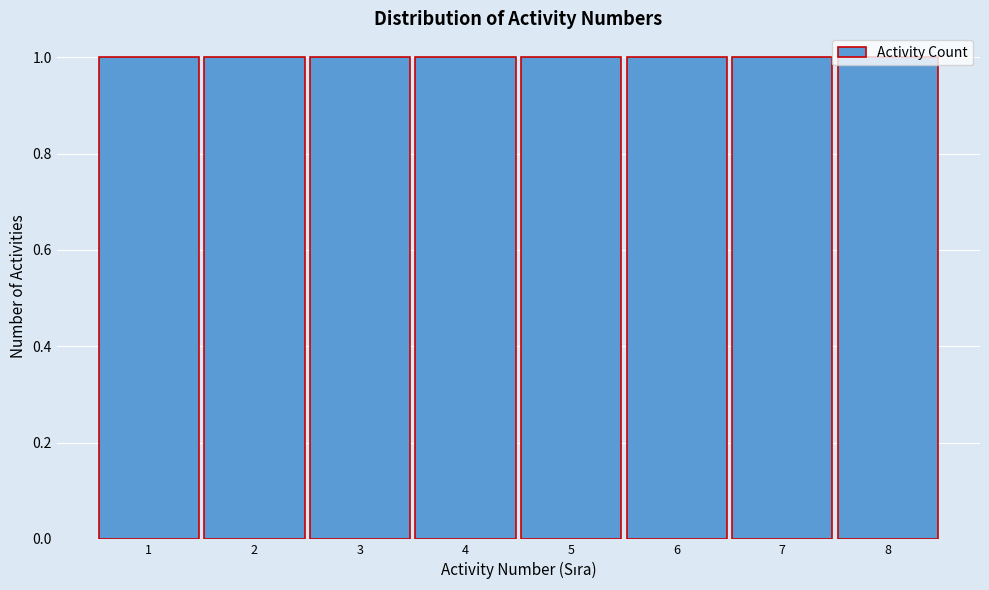

Reading left to right, transcribe this chart: for each bar, give the range it covers on the x-axis and its height. The values are not printed on the chart, so give them approximately, as read against the axis.

0.5 to 1.5: 1
1.5 to 2.5: 1
2.5 to 3.5: 1
3.5 to 4.5: 1
4.5 to 5.5: 1
5.5 to 6.5: 1
6.5 to 7.5: 1
7.5 to 8.5: 1